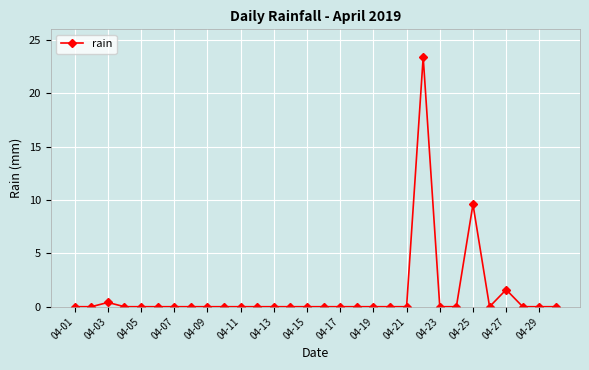

Reading left to right, extract all data points from this chart.

0.0	0.0	0.4	0.0	0.0	0.0	0.0	0.0	0.0	0.0	0.0	0.0	0.0	0.0	0.0	0.0	0.0	0.0	0.0	0.0	0.0	23.4	0.0	0.0	9.6	0.0	1.6	0.0	0.0	0.0